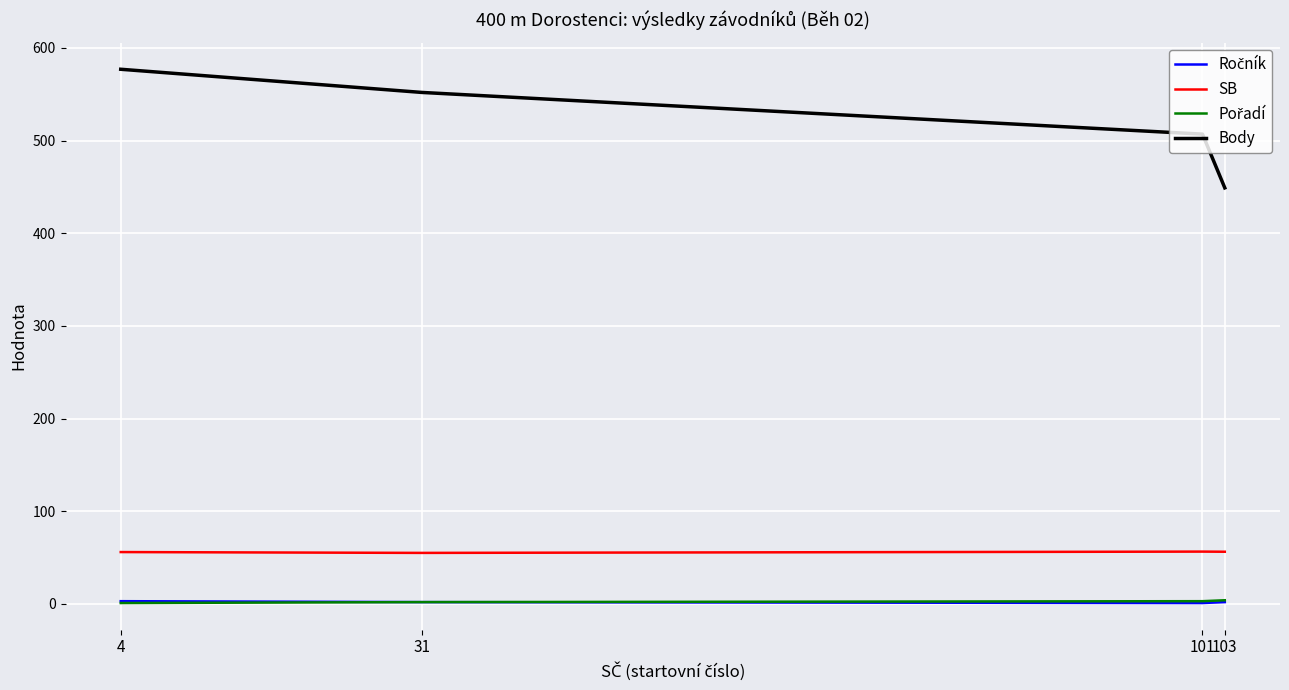

What is the lowest value of the SB series?

55.1